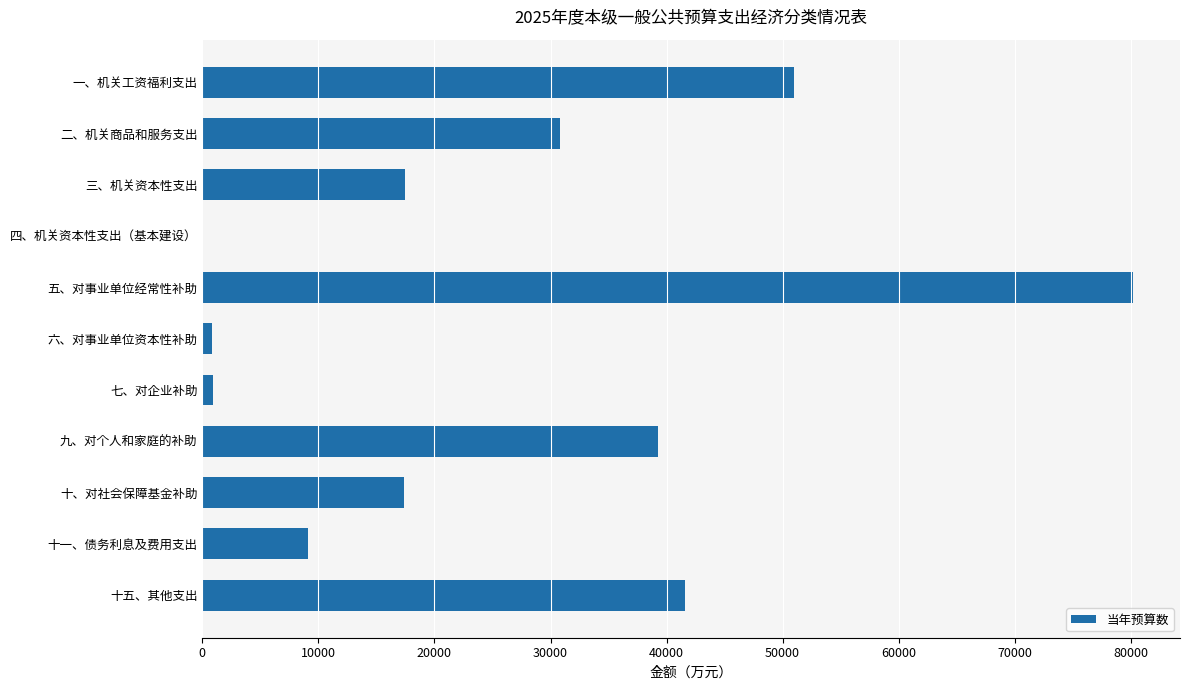

True or false: the data shows 28805 at 一、机关工资福利支出.

False